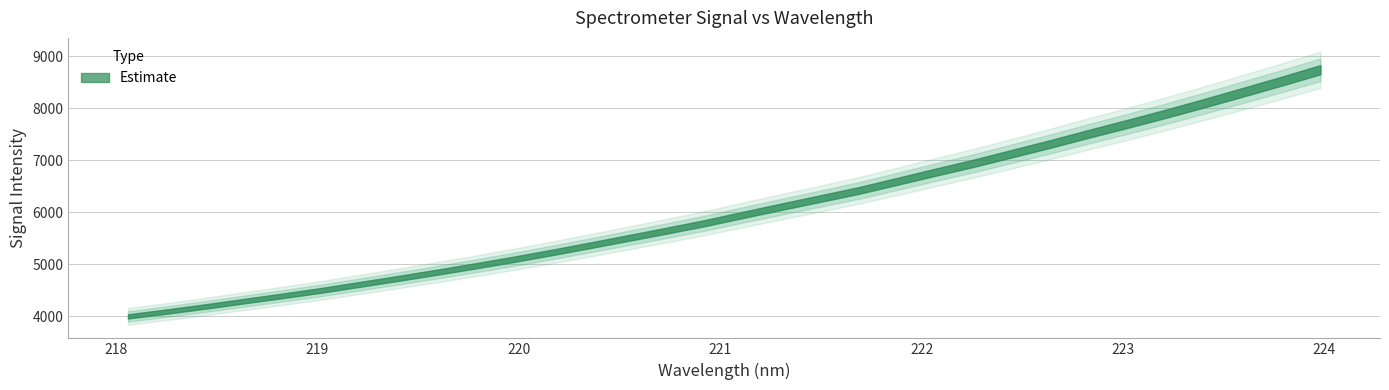

What is the label of the 1st point from the right?

223.9802